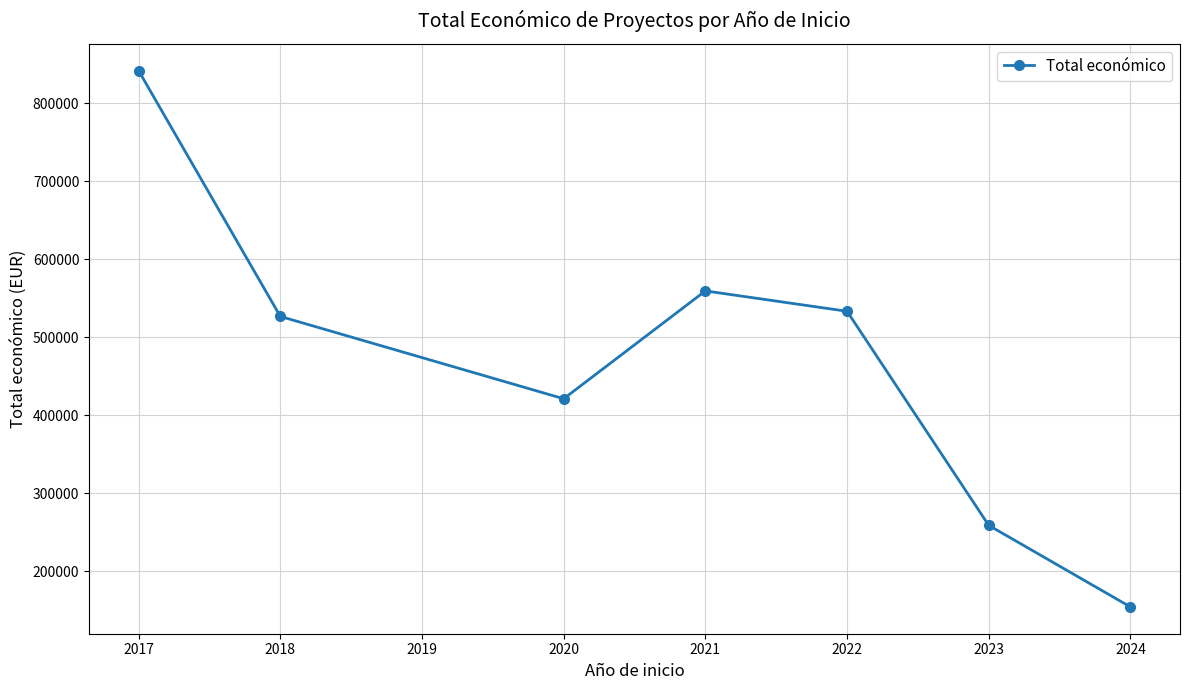

What is the smallest value displayed?

154262.0